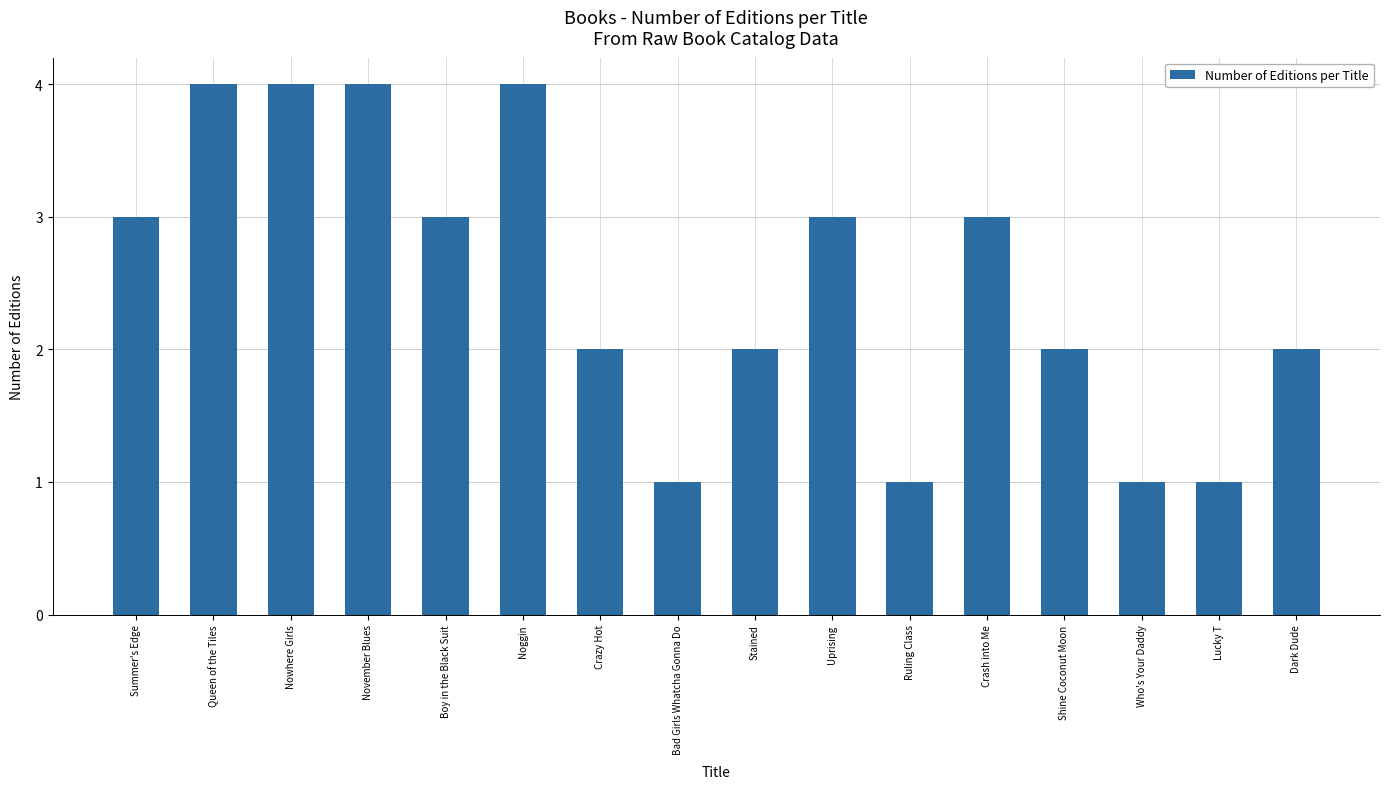

What is the label of the 1st bar from the left?

Summer's Edge